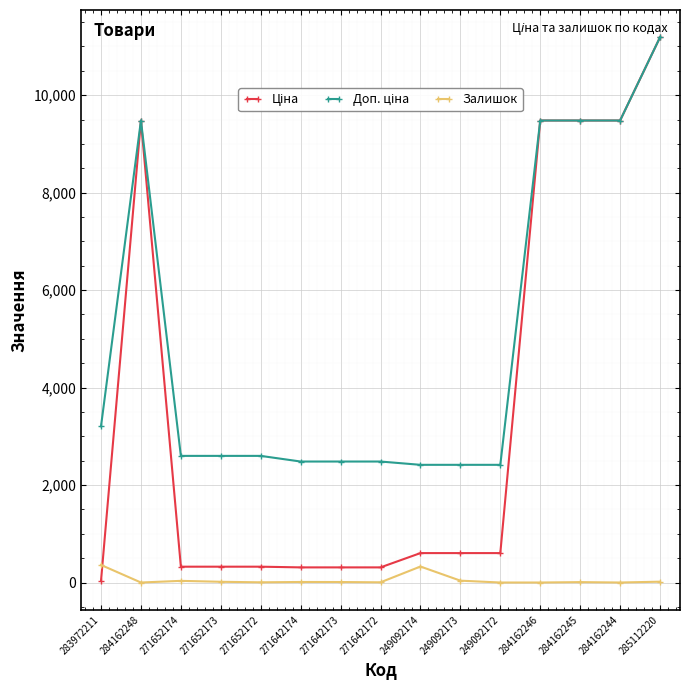

What is the value of the Залишок point at the 4th from the left?

15.0